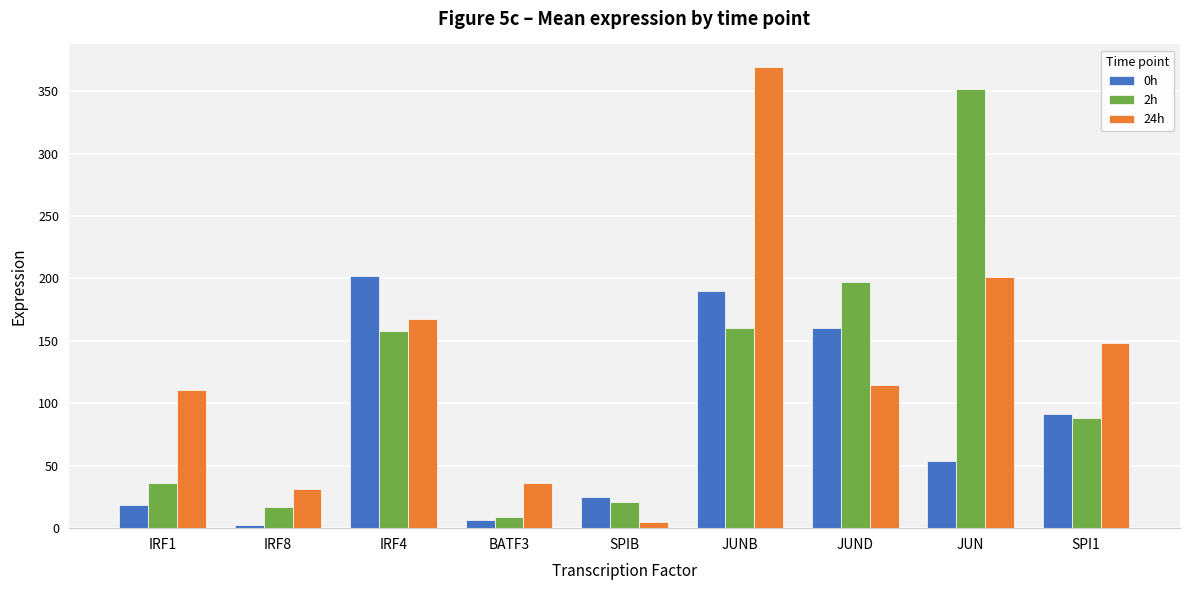

What is the total value across all series at IRF4?

528.1